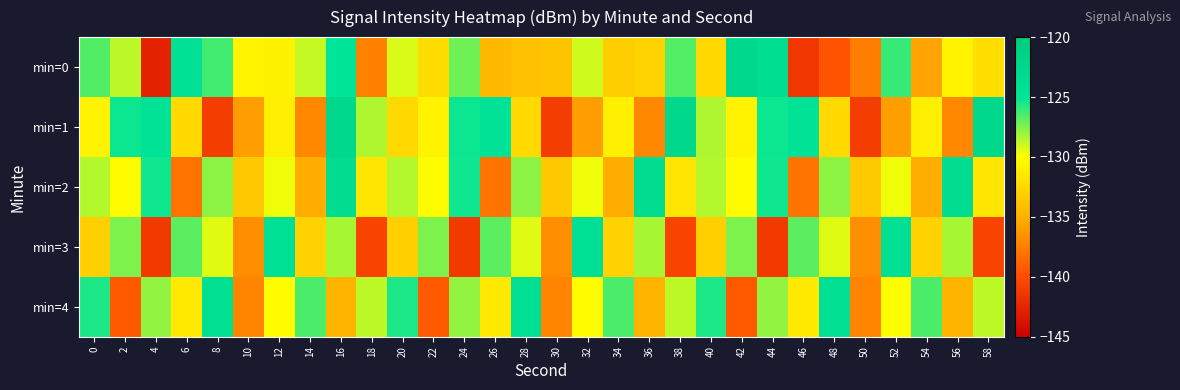

Reading left to right, extract all data points from this chart.

min=0: 0=-126.6	2=-128.7	4=-142.7	6=-124.3	8=-126.3	10=-130.6	12=-130.8	14=-128.9	16=-125.0	18=-137.4	20=-129.3	22=-132.2	24=-127.2	26=-134.5	28=-133.9	30=-133.8	32=-129.1	34=-133.1	36=-132.8	38=-126.7	40=-132.4	42=-122.7	44=-123.6	46=-141.4	48=-139.7	50=-137.6	52=-126.1	54=-135.7	56=-130.6	58=-132.1
min=1: 0=-130.8	2=-125.2	4=-124.4	6=-132.4	8=-141.0	10=-136.0	12=-131.0	14=-137.1	16=-122.7	18=-128.4	20=-132.4	22=-130.8	24=-125.2	26=-124.4	28=-132.4	30=-141.0	32=-136.0	34=-131.0	36=-137.1	38=-122.7	40=-128.4	42=-130.8	44=-125.2	46=-124.4	48=-132.4	50=-141.0	52=-136.0	54=-131.0	56=-137.1	58=-122.7
min=2: 0=-128.5	2=-130.2	4=-125.3	6=-138.1	8=-127.8	10=-133.5	12=-129.7	14=-135.2	16=-123.4	18=-131.6	20=-128.5	22=-130.2	24=-125.3	26=-138.1	28=-127.8	30=-133.5	32=-129.7	34=-135.2	36=-123.4	38=-131.6	40=-128.5	42=-130.2	44=-125.3	46=-138.1	48=-127.8	50=-133.5	52=-129.7	54=-135.2	56=-123.4	58=-131.6
min=3: 0=-133.1	2=-127.5	4=-141.2	6=-126.8	8=-129.4	10=-136.7	12=-124.1	14=-132.9	16=-128.3	18=-140.5	20=-133.1	22=-127.5	24=-141.2	26=-126.8	28=-129.4	30=-136.7	32=-124.1	34=-132.9	36=-128.3	38=-140.5	40=-133.1	42=-127.5	44=-141.2	46=-126.8	48=-129.4	50=-136.7	52=-124.1	54=-132.9	56=-128.3	58=-140.5
min=4: 0=-125.6	2=-139.3	4=-127.9	6=-131.4	8=-123.8	10=-137.2	12=-130.1	14=-126.5	16=-134.8	18=-128.7	20=-125.6	22=-139.3	24=-127.9	26=-131.4	28=-123.8	30=-137.2	32=-130.1	34=-126.5	36=-134.8	38=-128.7	40=-125.6	42=-139.3	44=-127.9	46=-131.4	48=-123.8	50=-137.2	52=-130.1	54=-126.5	56=-134.8	58=-128.7